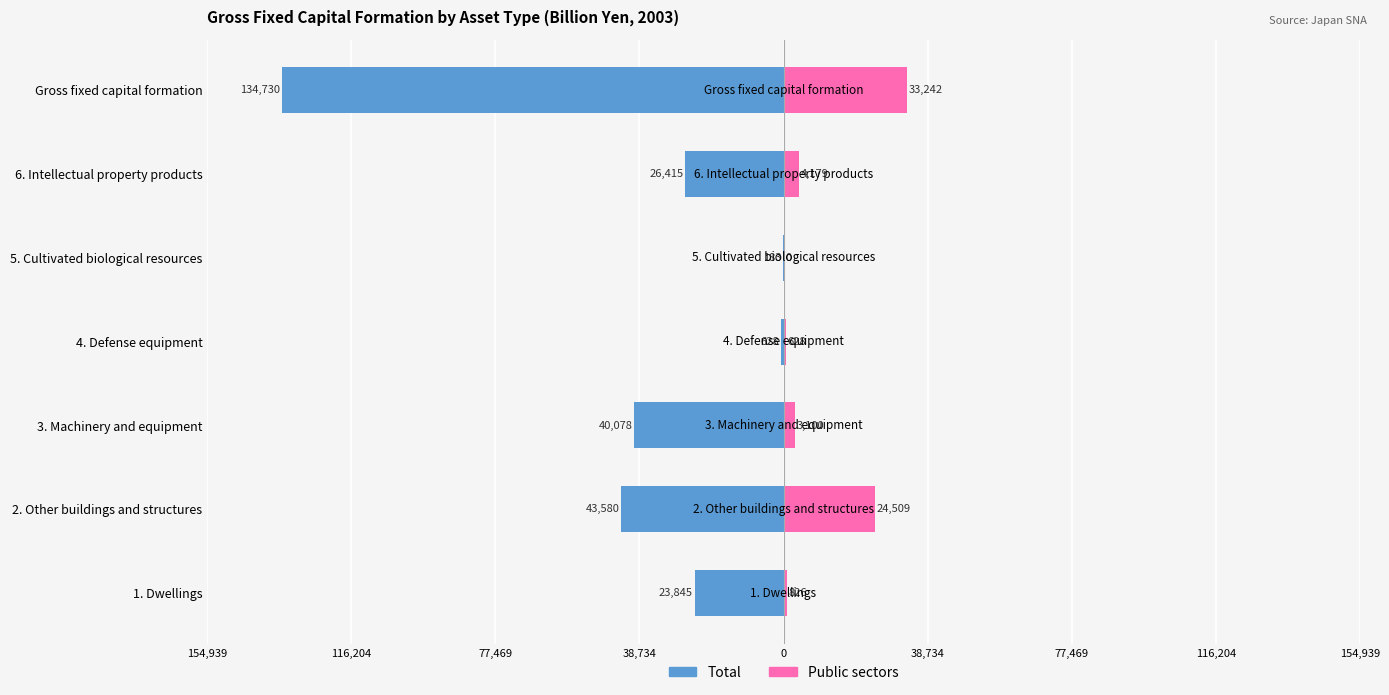

How many values in the Total series exceed -26415?

3